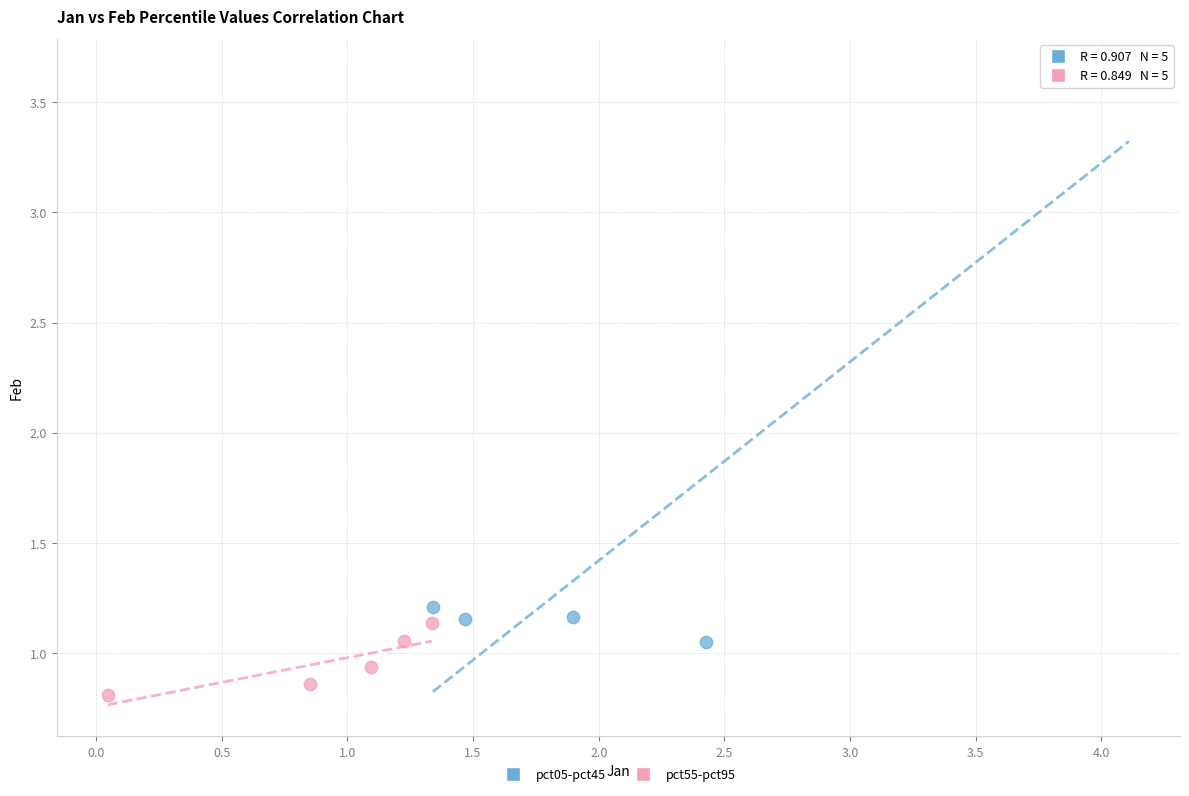

Which series has the widest spread of Y values?

pct05-pct45